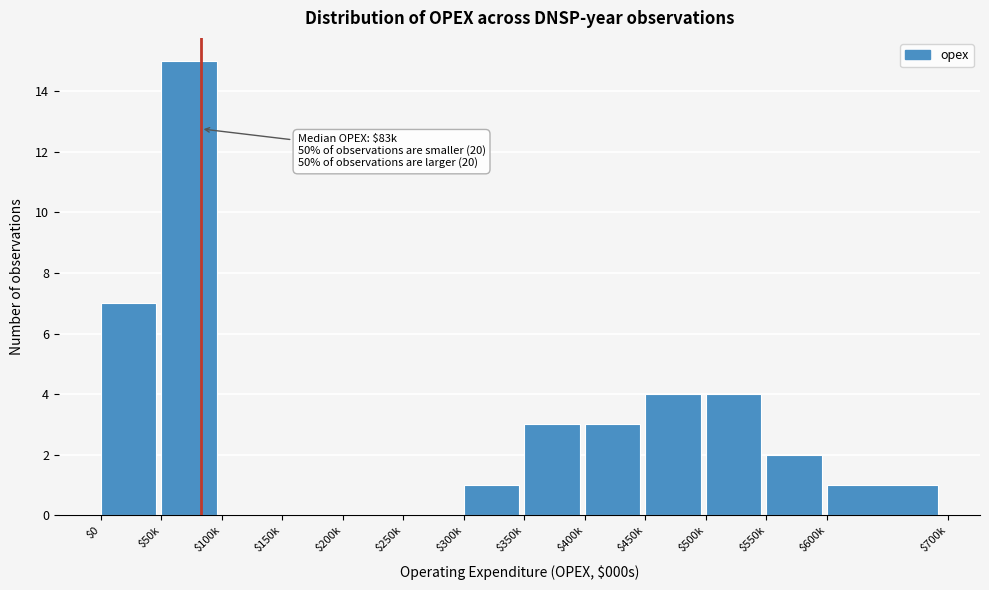

What is the sum of all values?

40